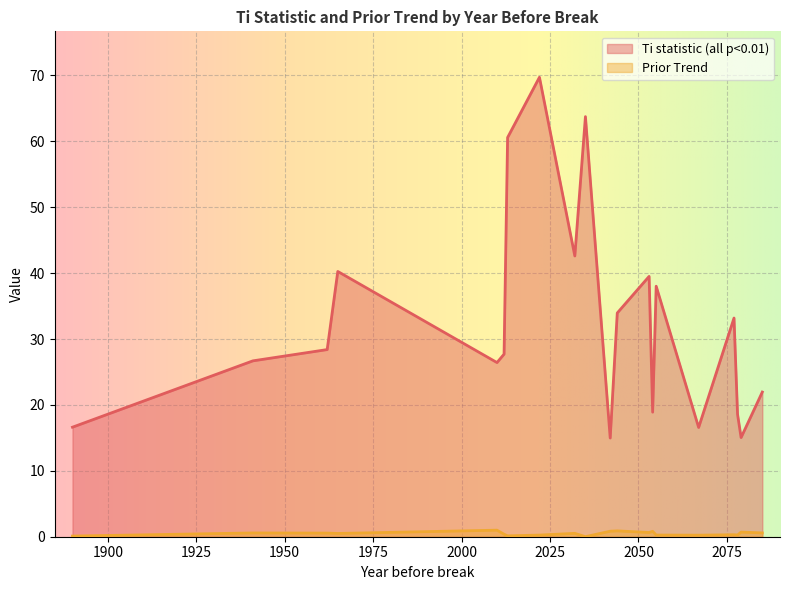

What is the greatest value displayed?

69.7